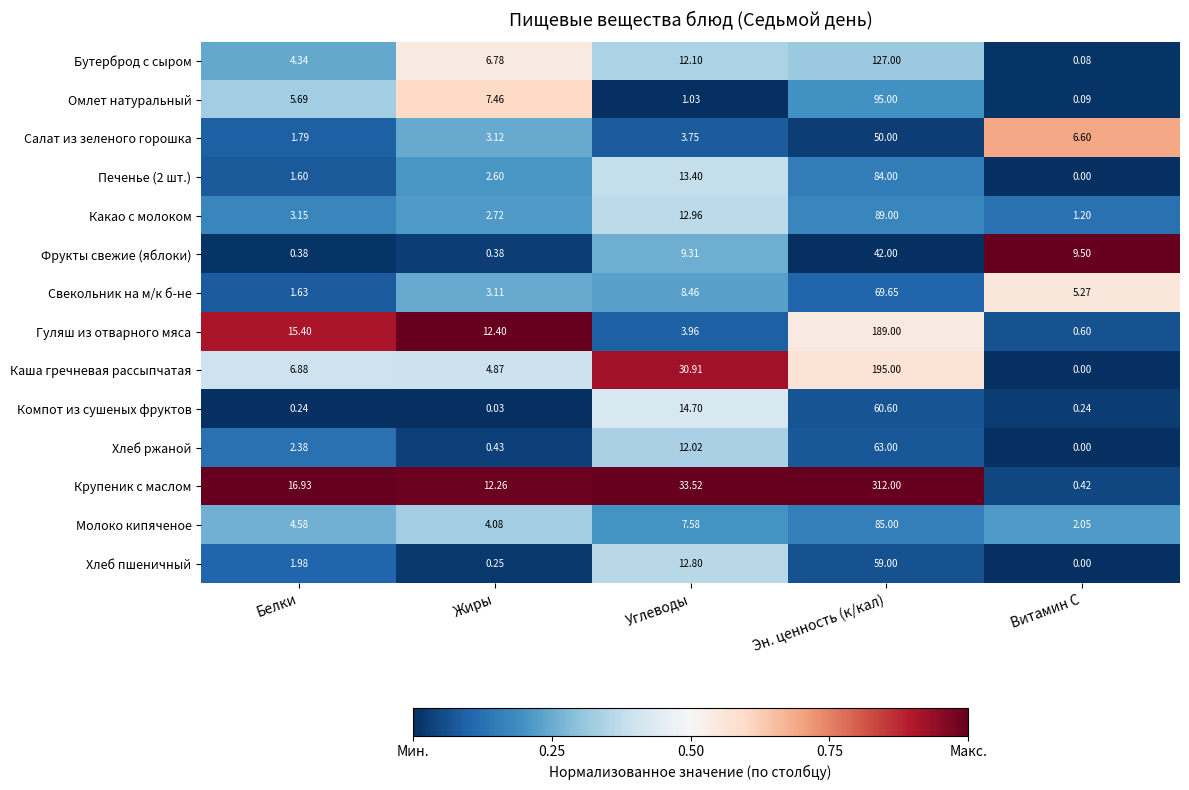

At which label does Каша гречневая рассыпчатая first exceed 6?

Белки